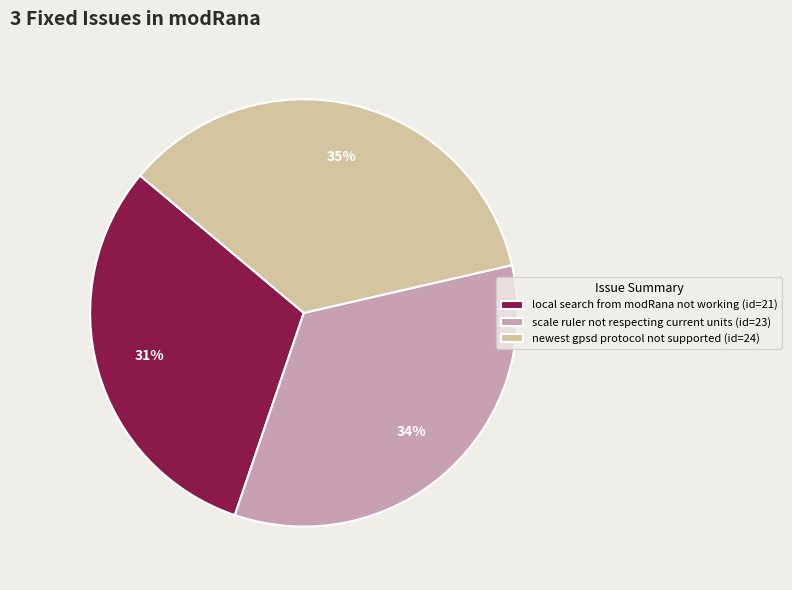

Is there a majority slice in this chart?

No